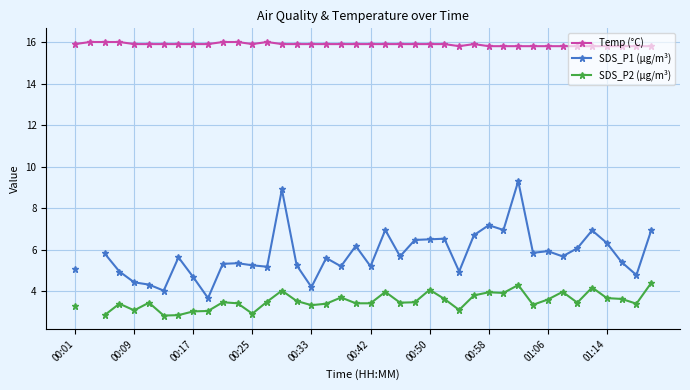

True or false: SDS_P2 (µg/m³) and SDS_P1 (µg/m³) intersect in this chart.

False